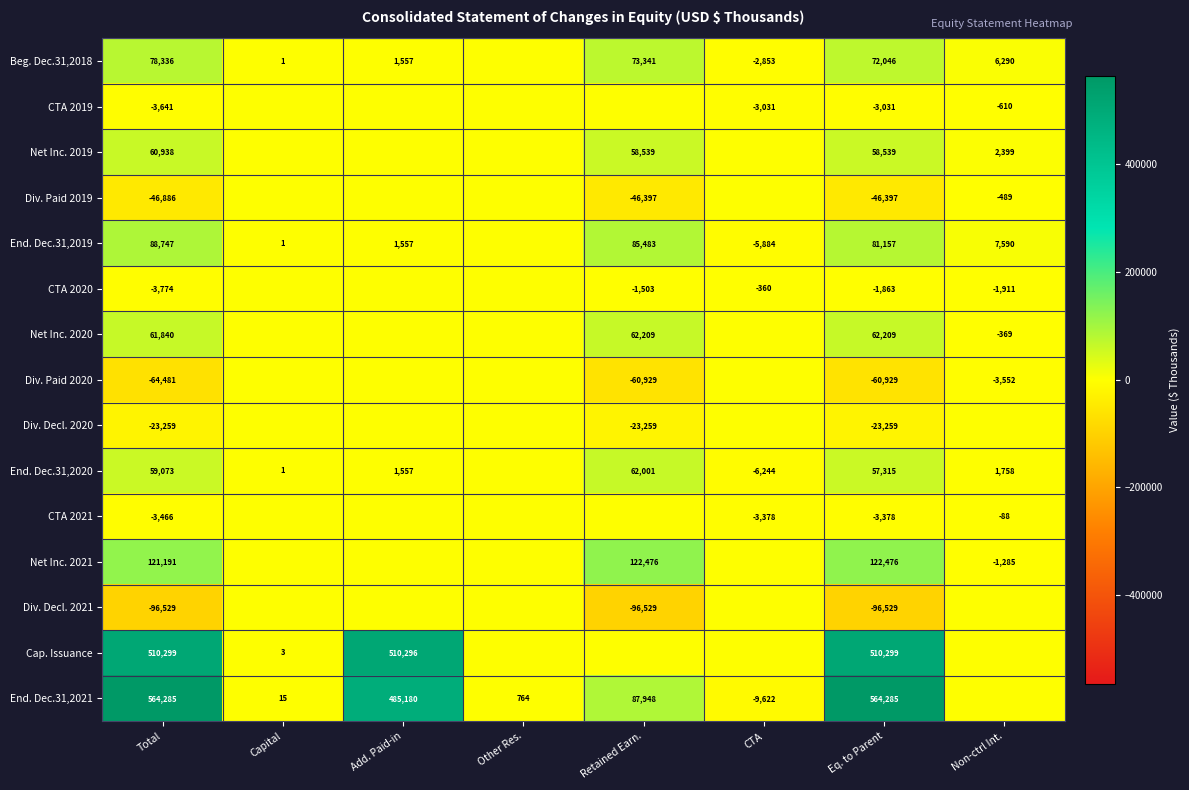

What is the difference between the End. Dec.31,2021 values at Total and CTA?

573907